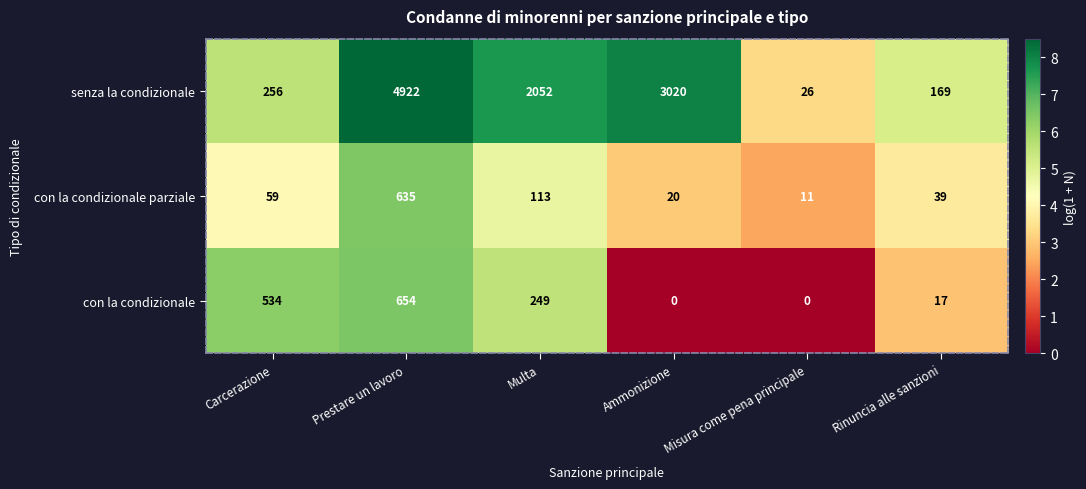

At Carcerazione, list the series in order from largest to smallest.

con la condizionale, senza la condizionale, con la condizionale parziale